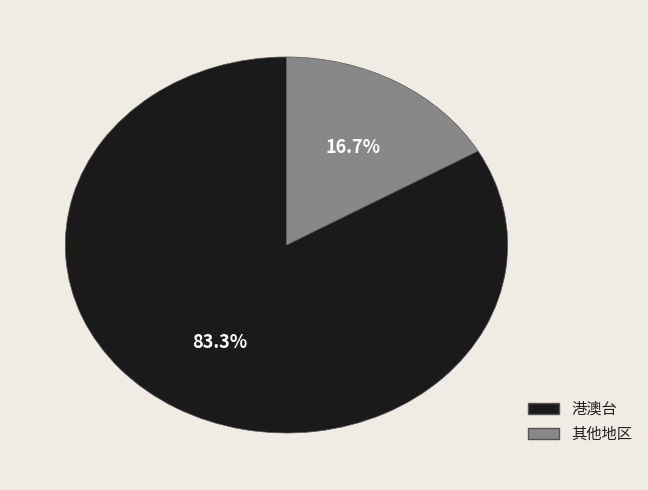

How many segments does this pie chart have?

2